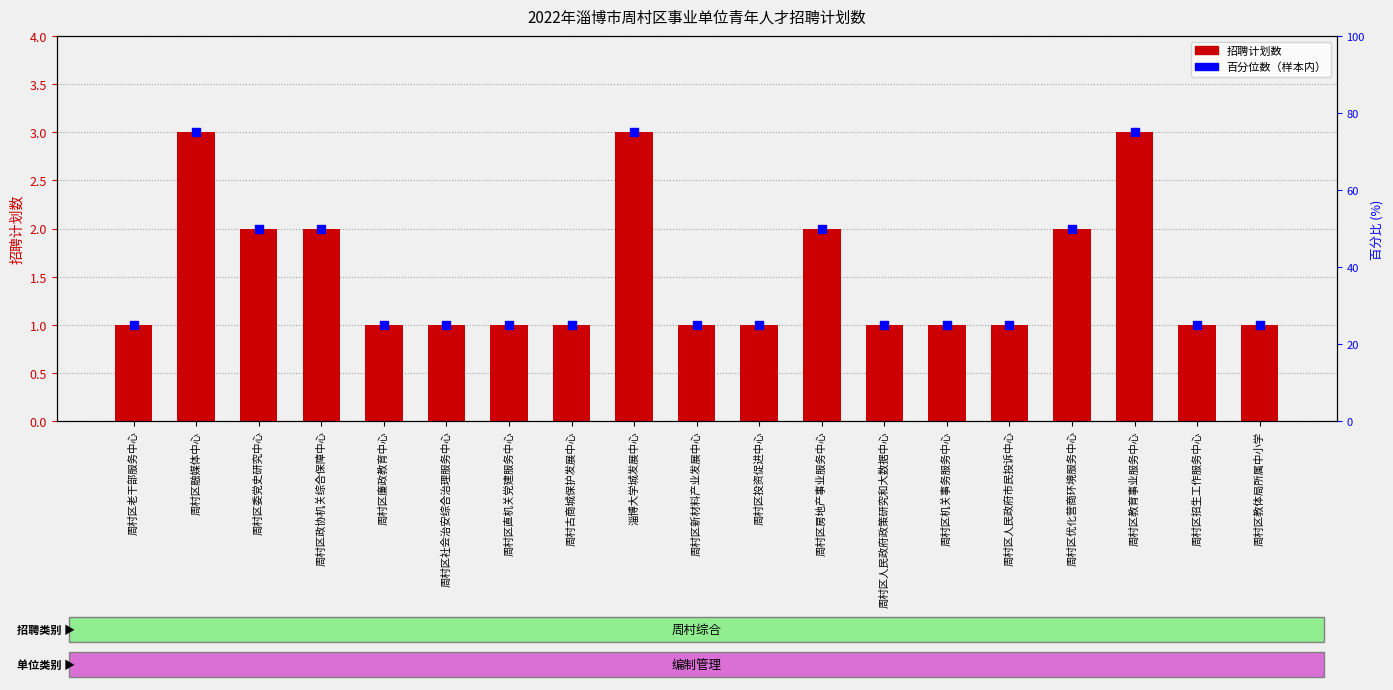

Which series has the widest spread of Y values?

百分位数